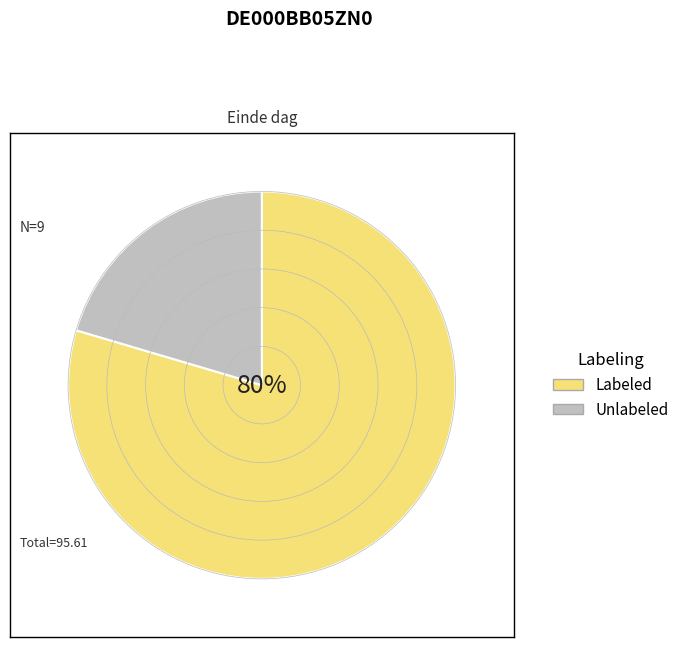

To the nearest percent, what is the average slice percentage?

50%